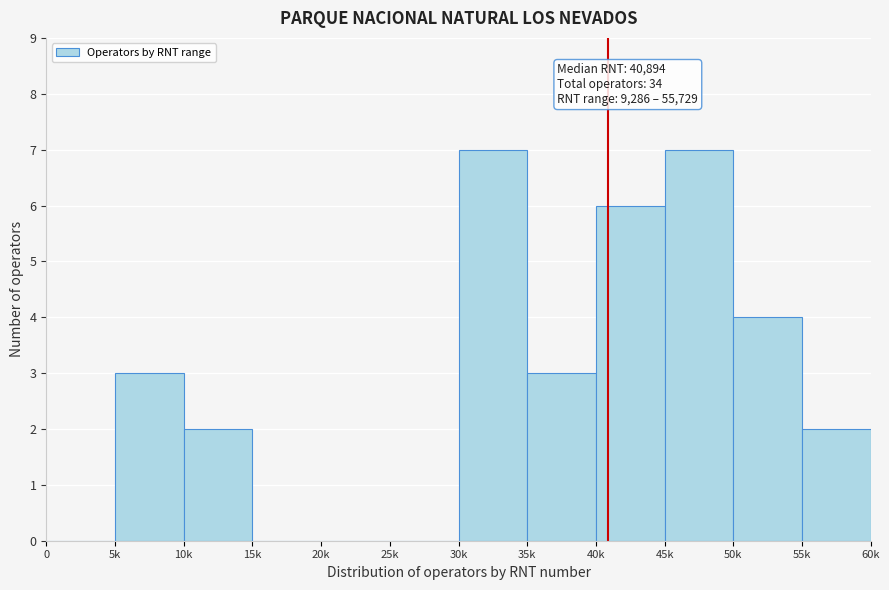

Reading left to right, list all the values displayed in this chart.

0=0	5k=3	10k=2	15k=0	20k=0	25k=0	30k=7	35k=3	40k=6	45k=7	50k=4	55k=2